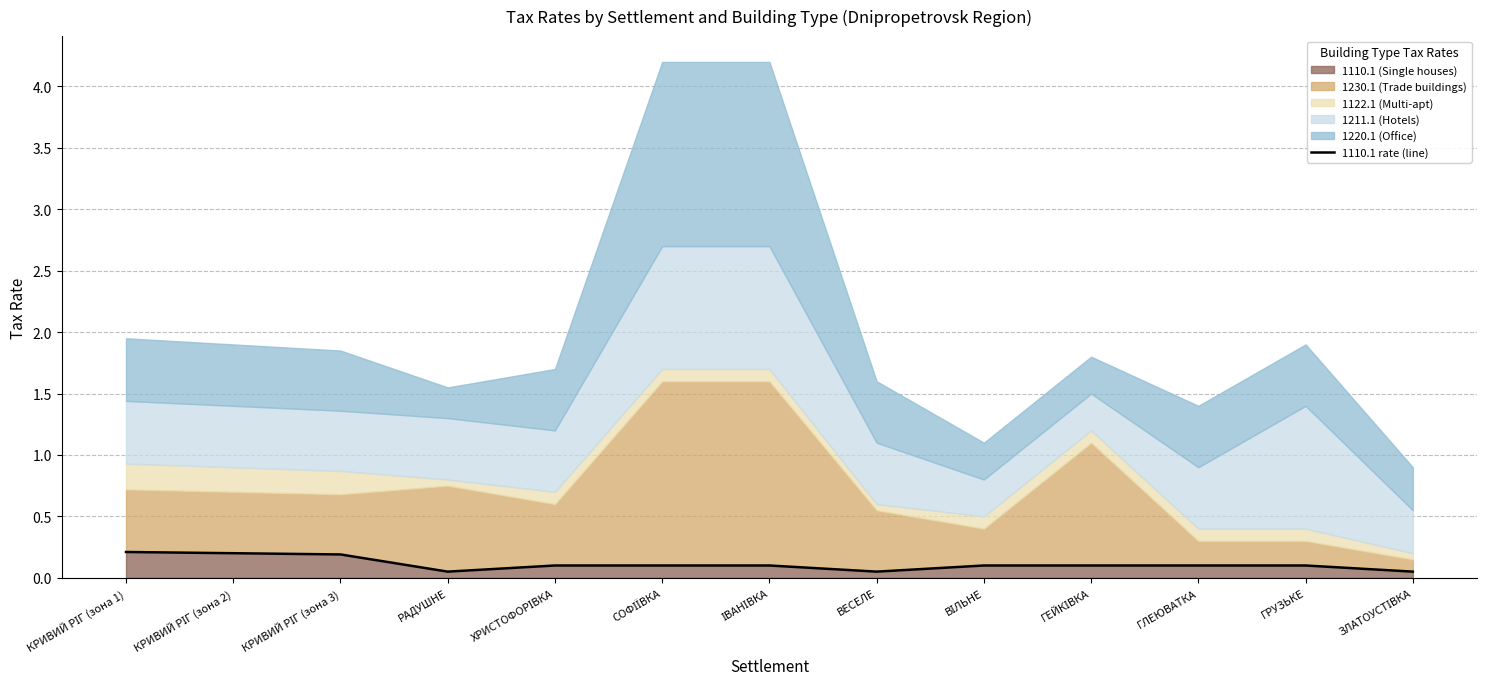

What is the label of the 5th point from the right?

ВІЛЬНЕ